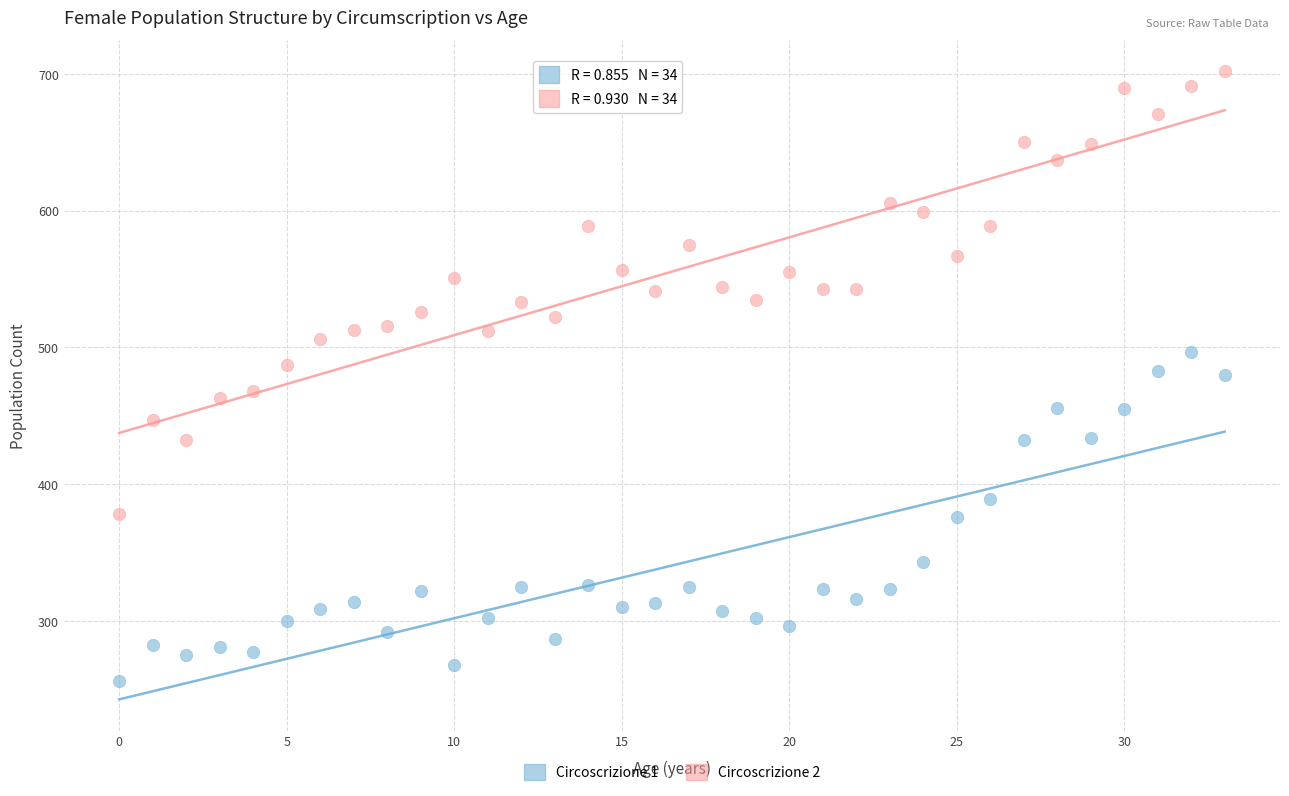

Across all data points, what is the range of Y values (max minus min)?

446